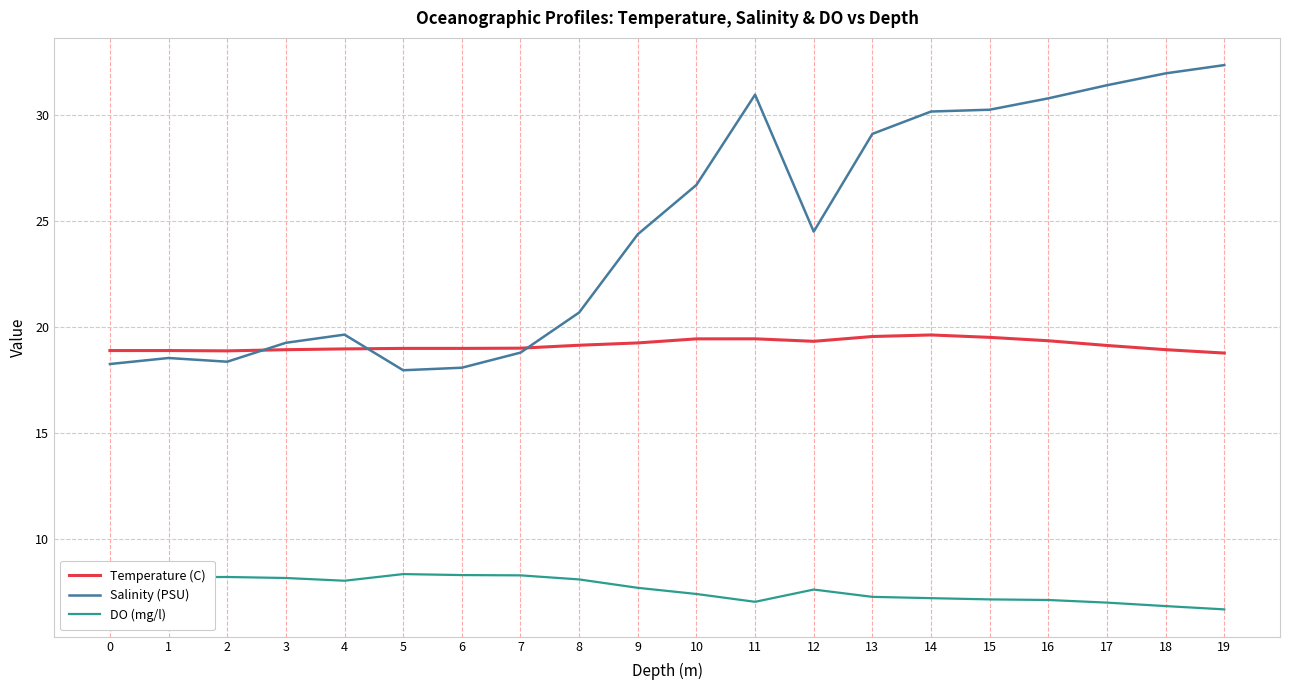

List the series in order of their overall mean, lowest first.

DO (mg/l), Temperature (C), Salinity (PSU)